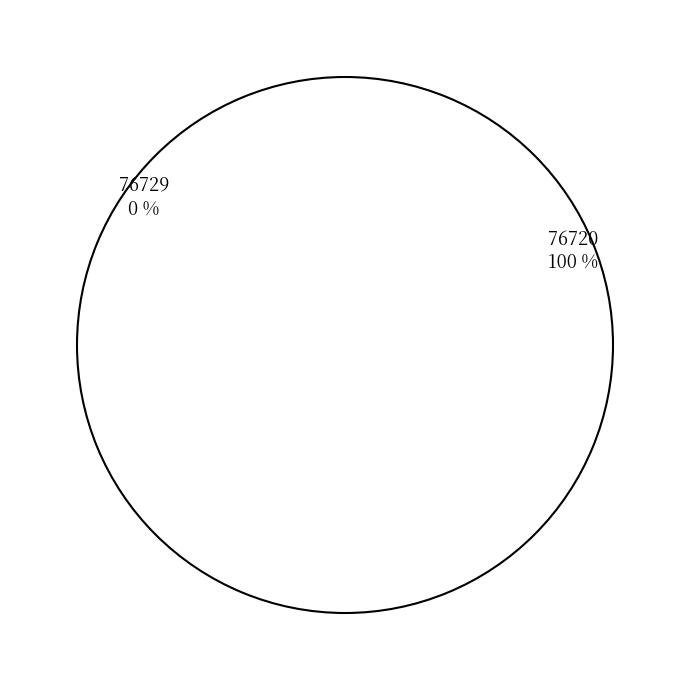

Is it true that 76729 is 11% of the pie?

False